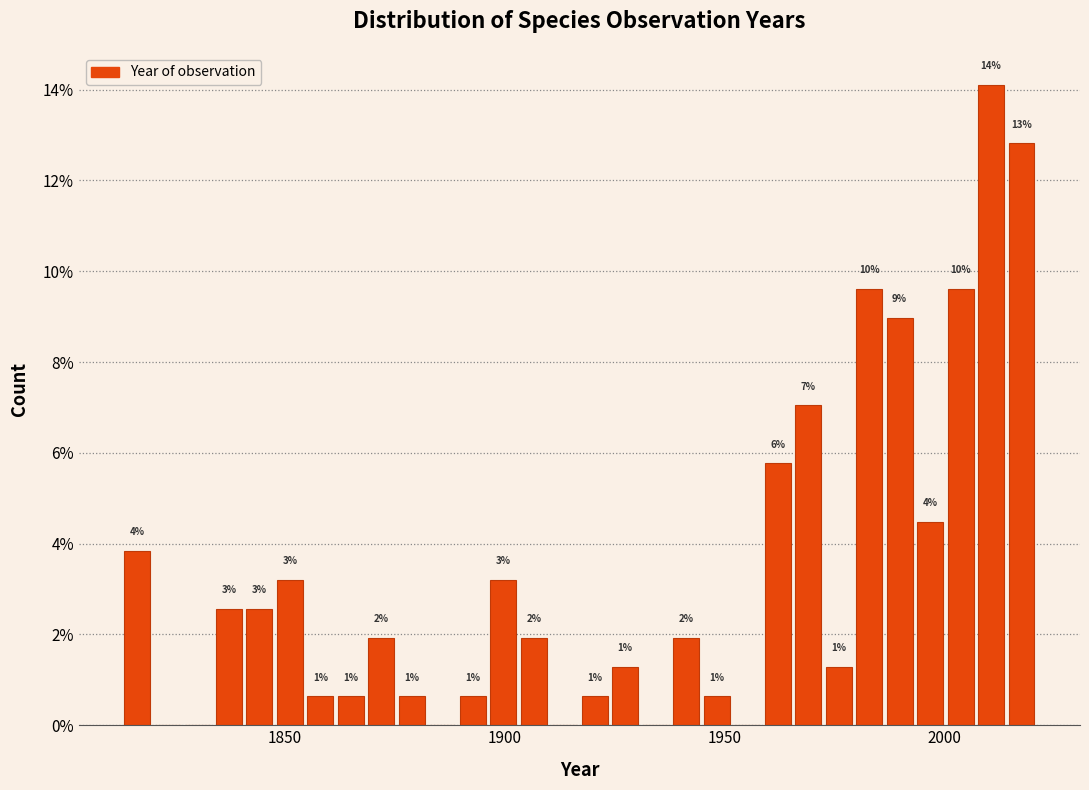

Around what value on the x-axis is the tallest bar? Give the approximate position of its centre, as read against the axis.

2010